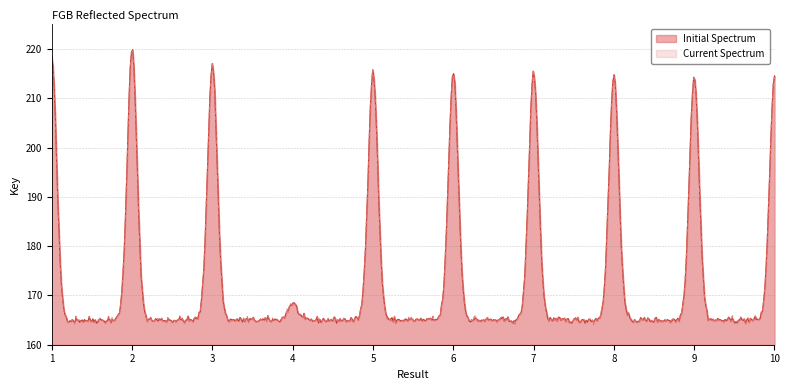

Between 10 and 3, which is larger?

3